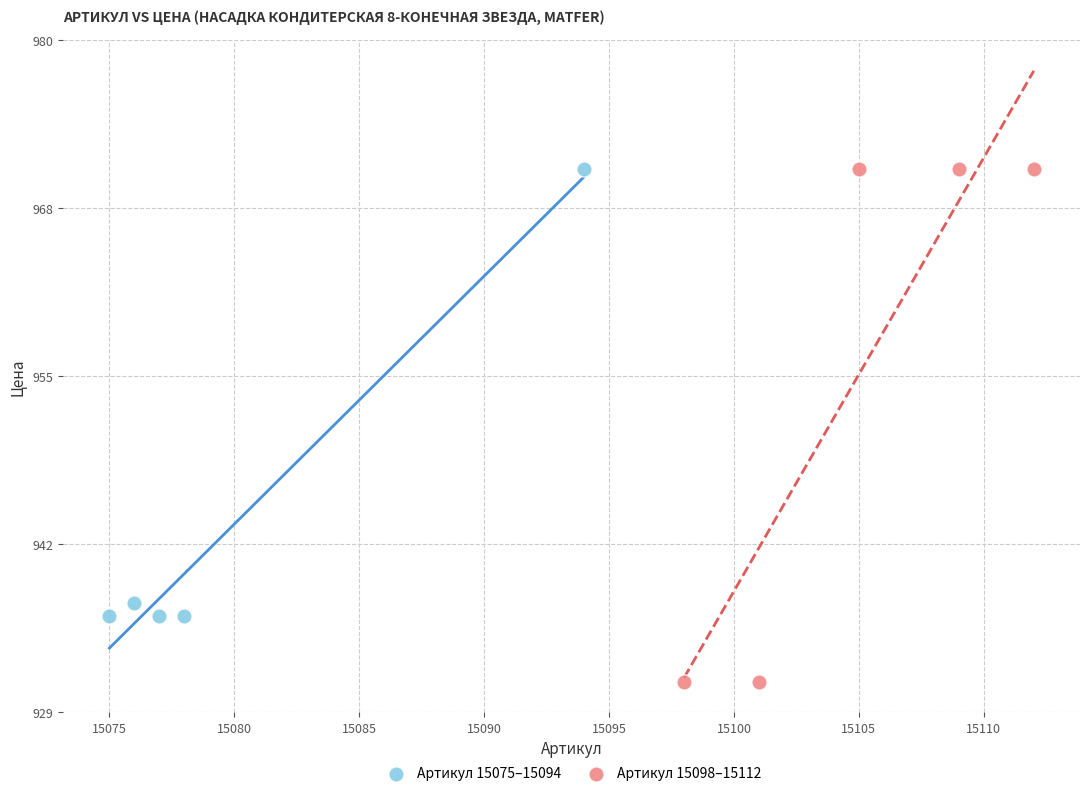

What are all the series names shown in the legend?

Артикул 15075–15094, Артикул 15098–15112